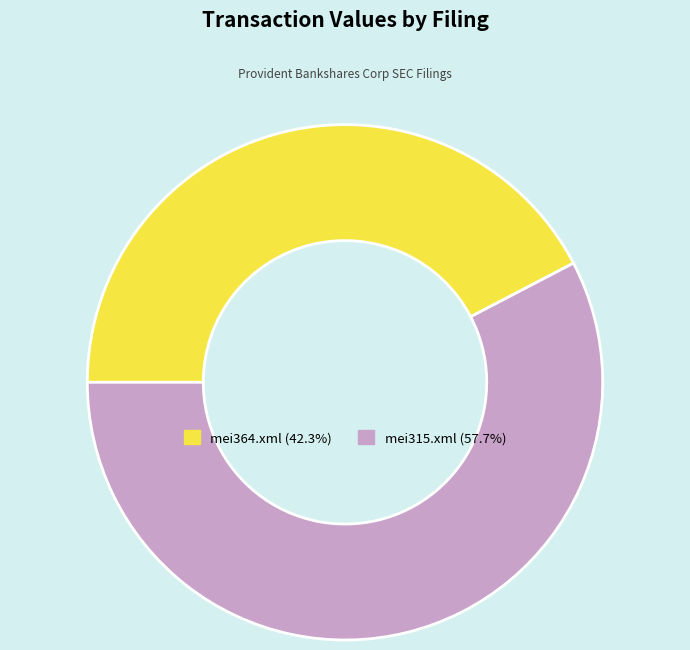

Rank the categories by value from highest to lowest.

mei315.xml, mei364.xml